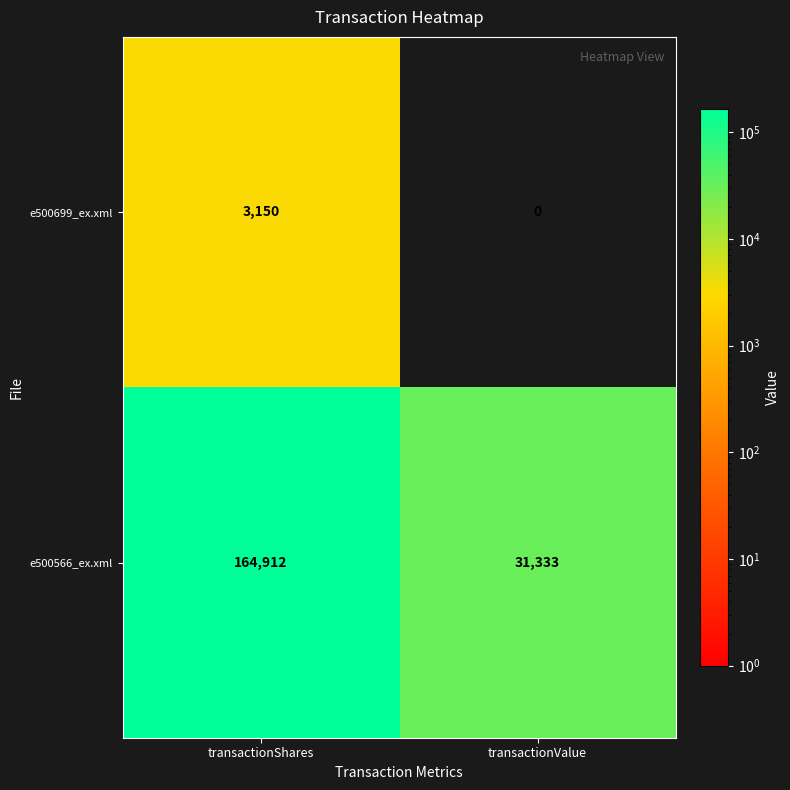

Reading right to left, list all the values displayed in this chart.

e500699_ex.xml: 0	3150
e500566_ex.xml: 31333	164912